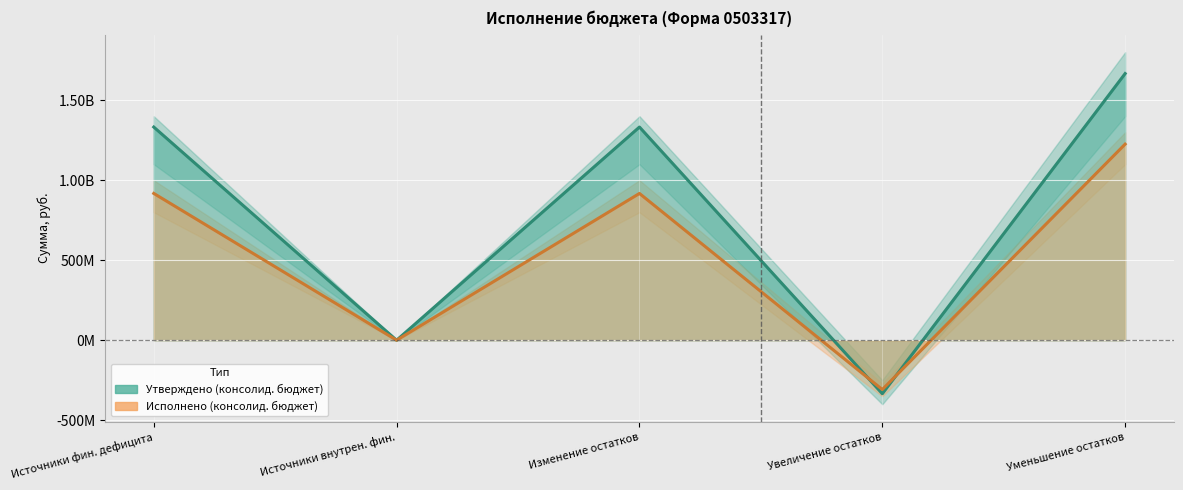

Which series has the largest total across all categories?

Утверждено (консолид. бюджет)